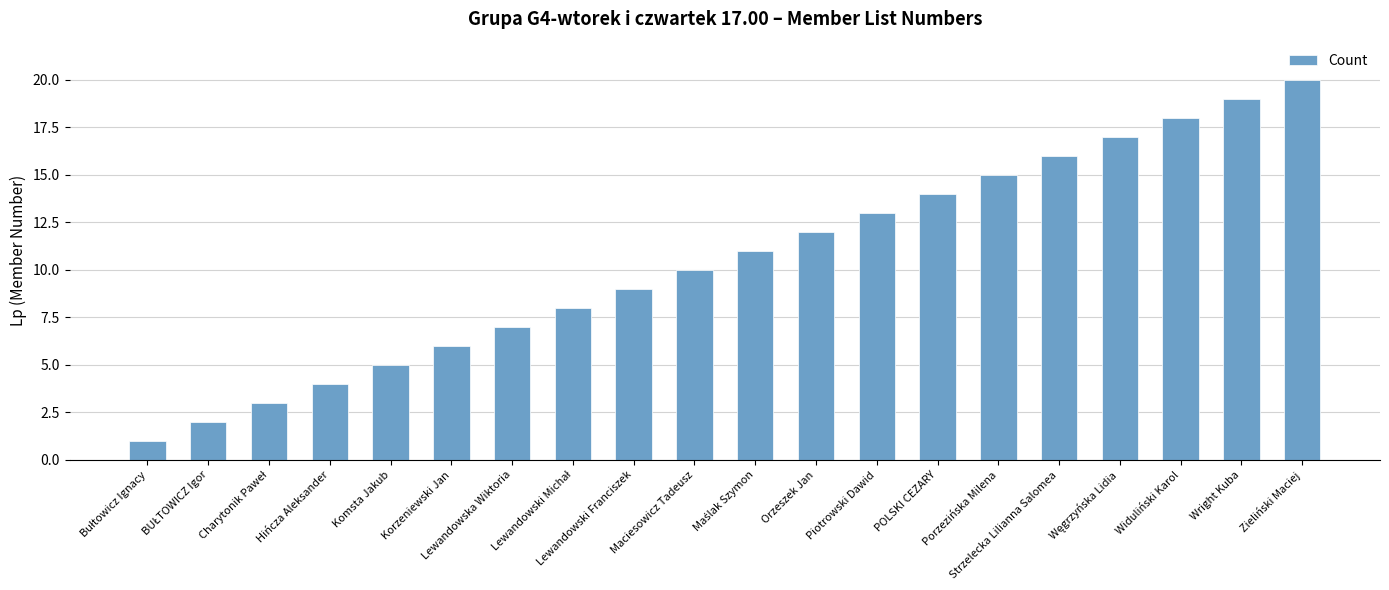

What is the sum of all values?

210